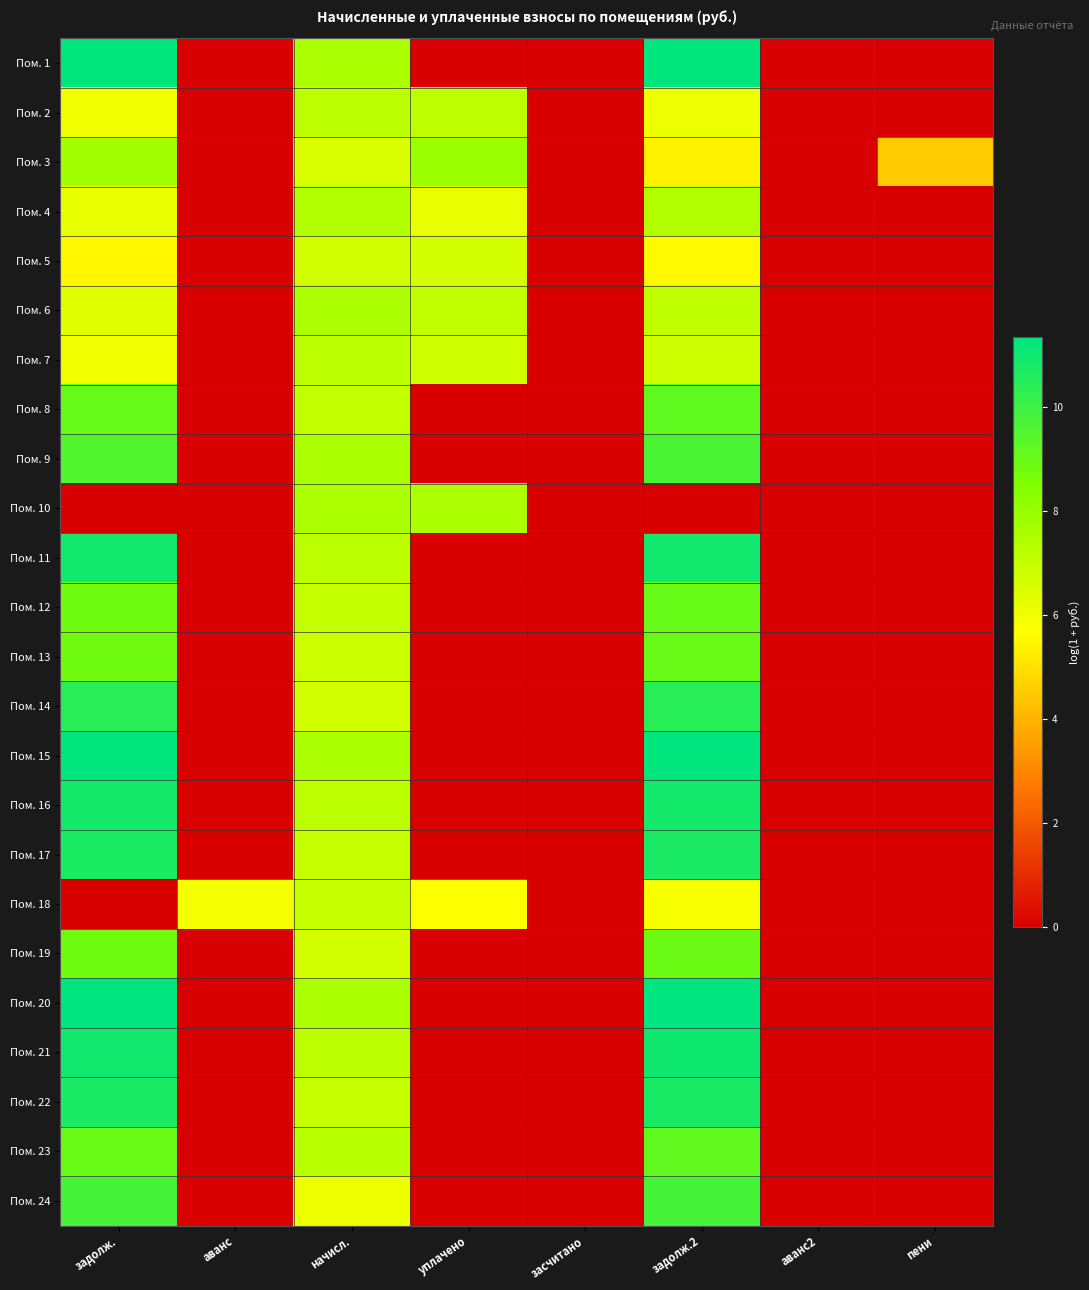

At which category does the chart reach its peak across all series?

задолж.2